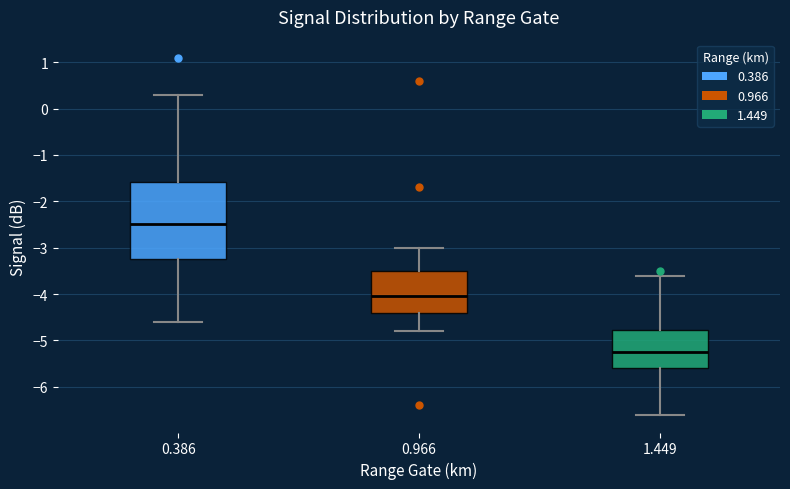

Where is the lower edge of the box at x = 0.966 on the y-axis? The values are not printed on the chart, so give them approximately, as read against the axis.

-4.4